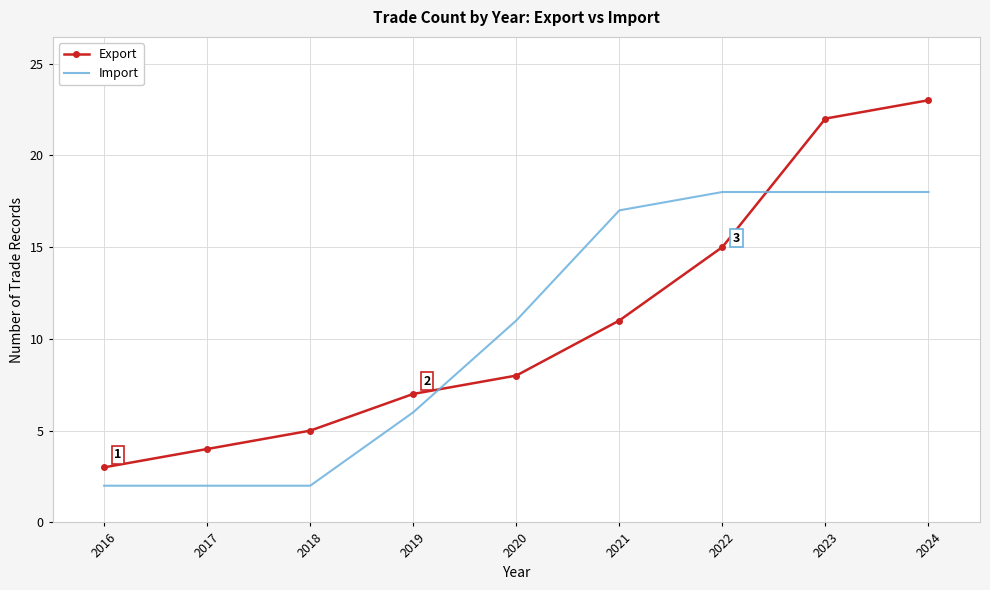

Where is Import nearest to the value 10?

2020